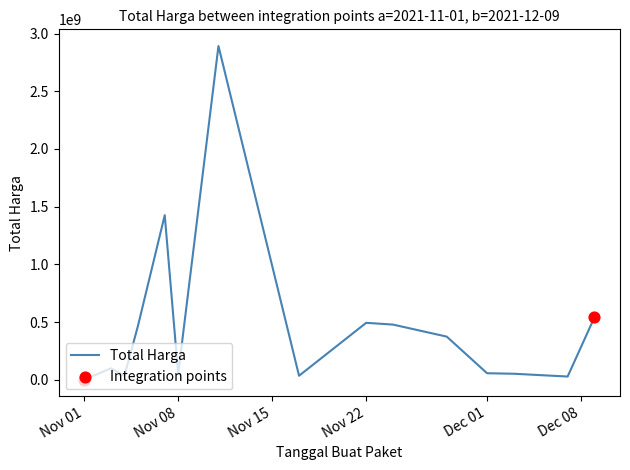

What is the maximum value shown in the chart?

2892122000